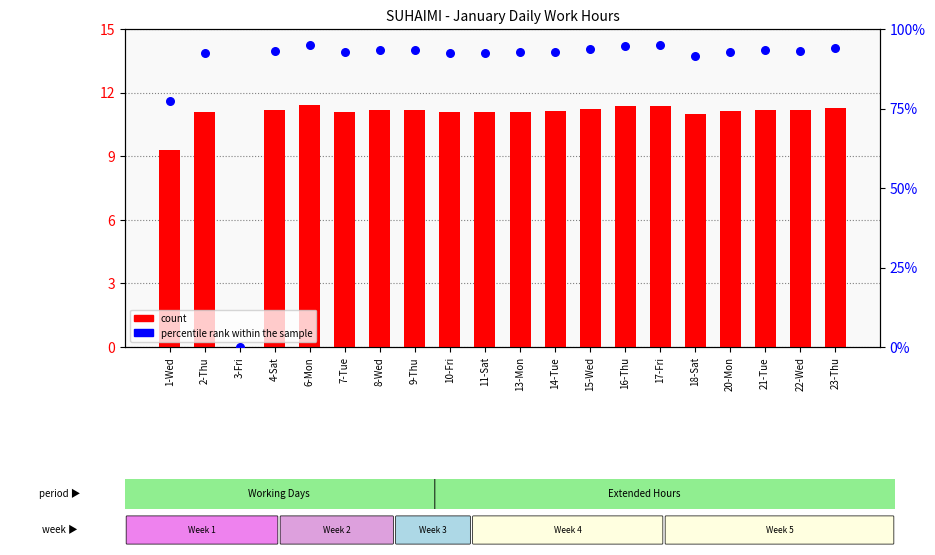

At how many categories does at least one series exceed 25?

18